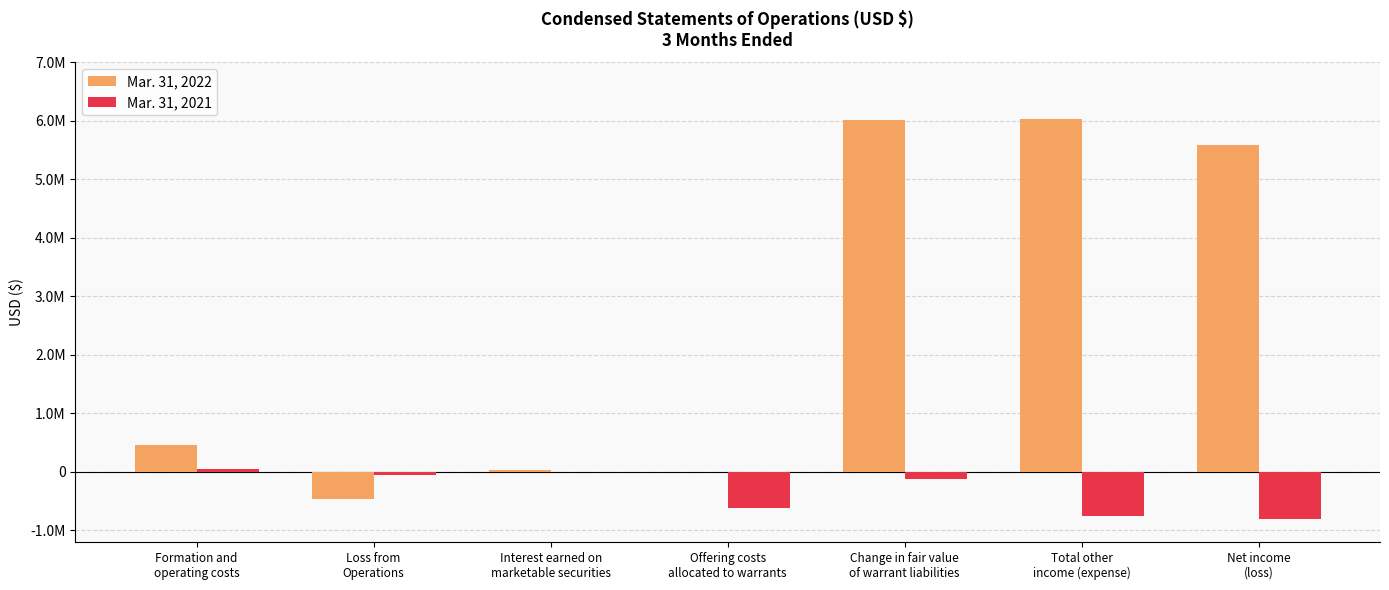

Which has a higher value, Change in fair value
of warrant liabilities or Total other
income (expense)?

Total other
income (expense)